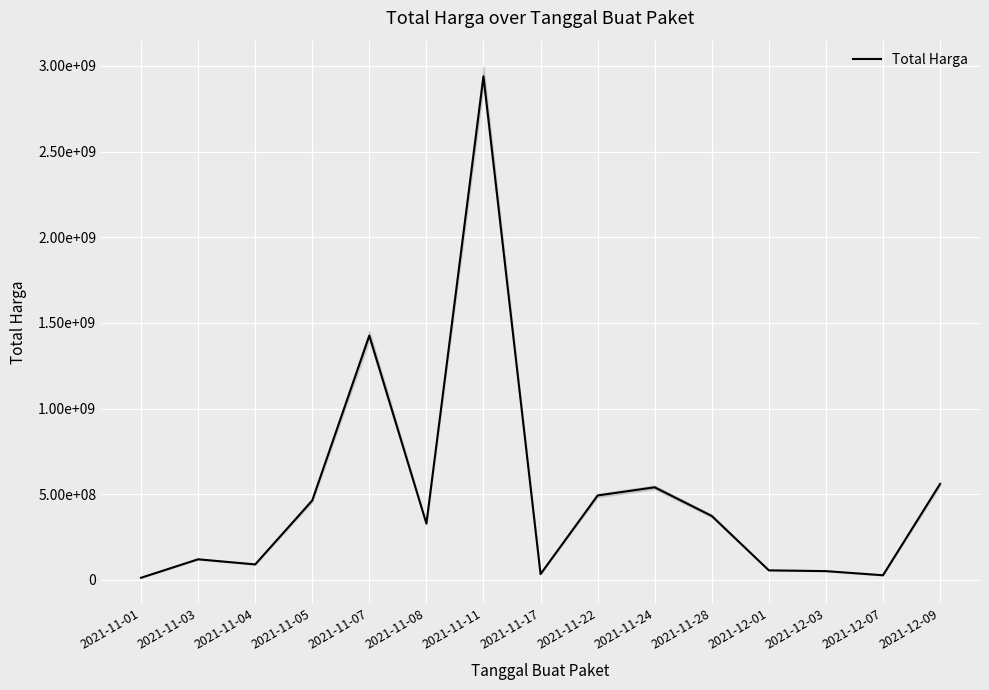

What is the ratio of the value at 2021-11-04 to the value at 2021-11-05?

0.2